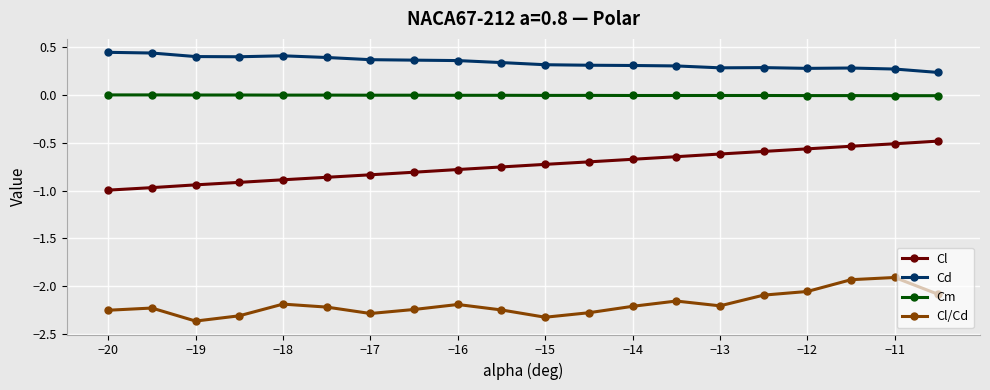

What is the sum of all Cl values?

-14.8